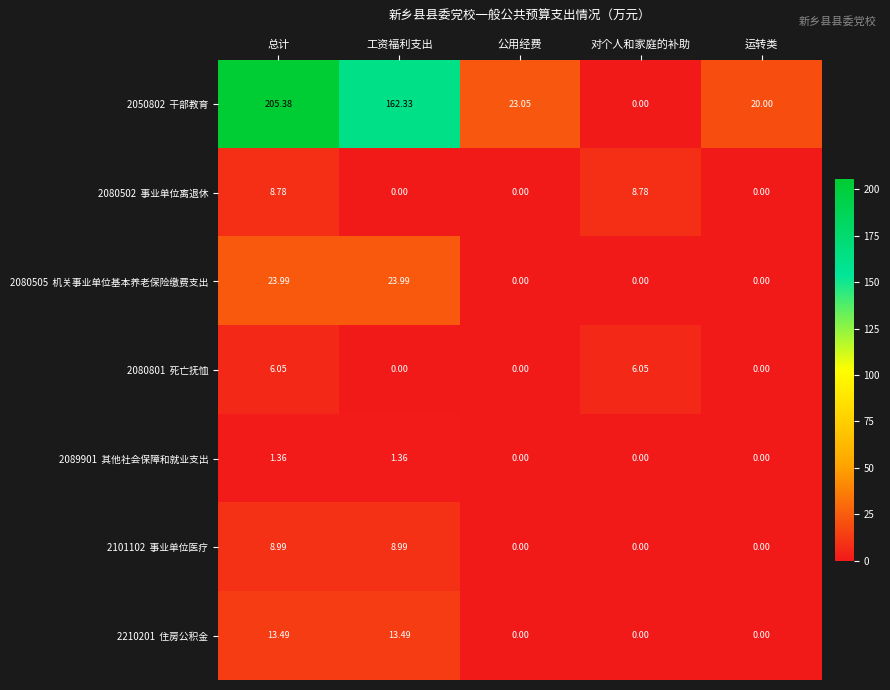

At which category does the chart reach its peak across all series?

总计